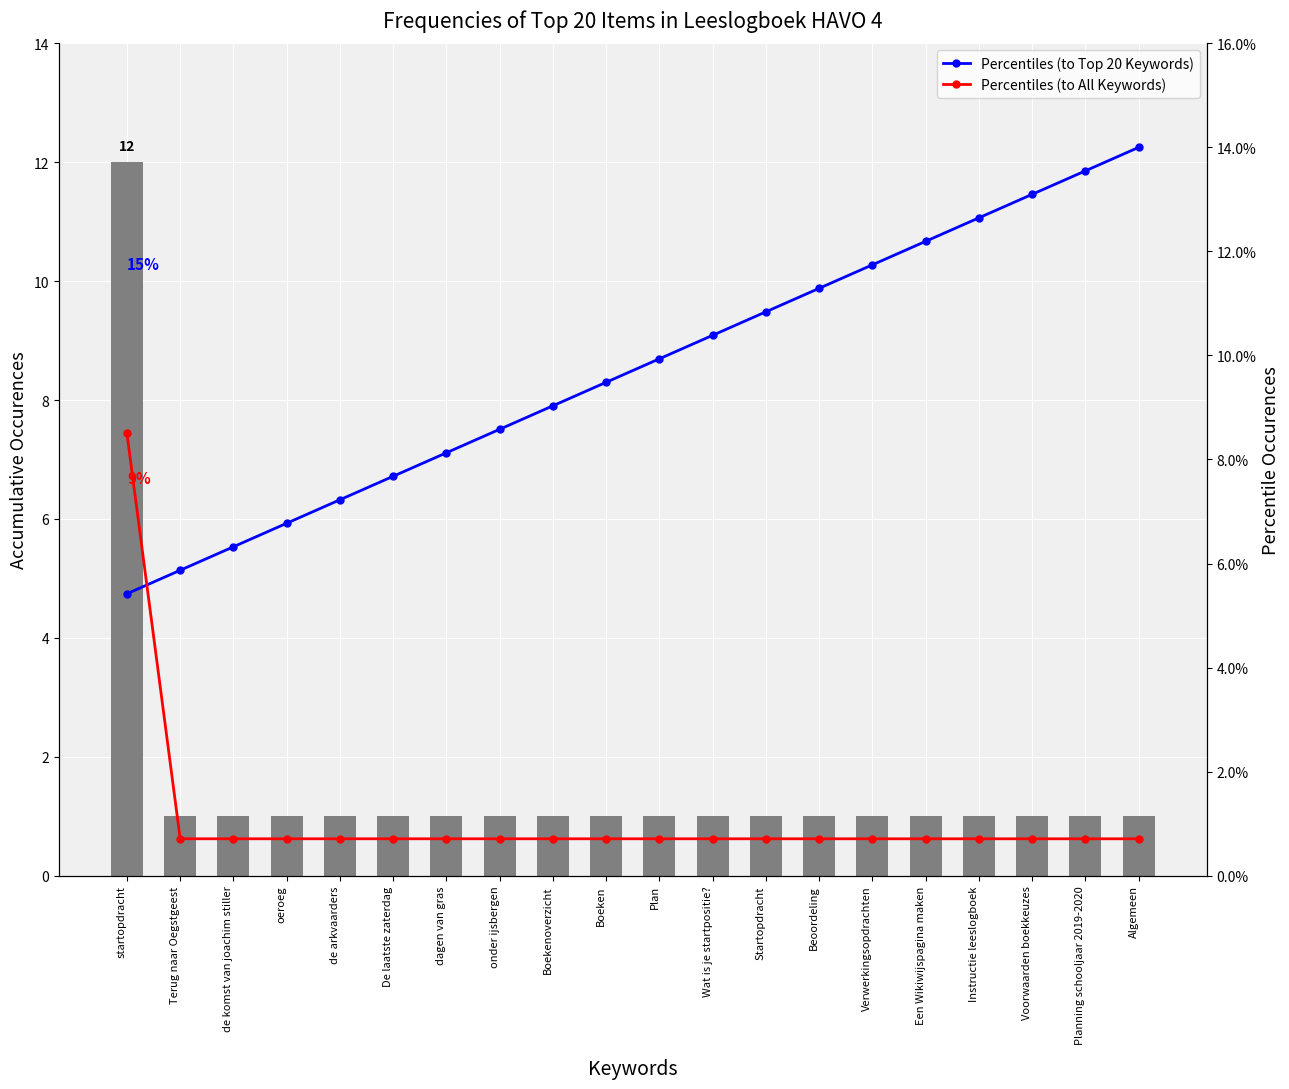

True or false: Percentiles (to All Keywords) has a value of 0.7 at Instructie leeslogboek.

True